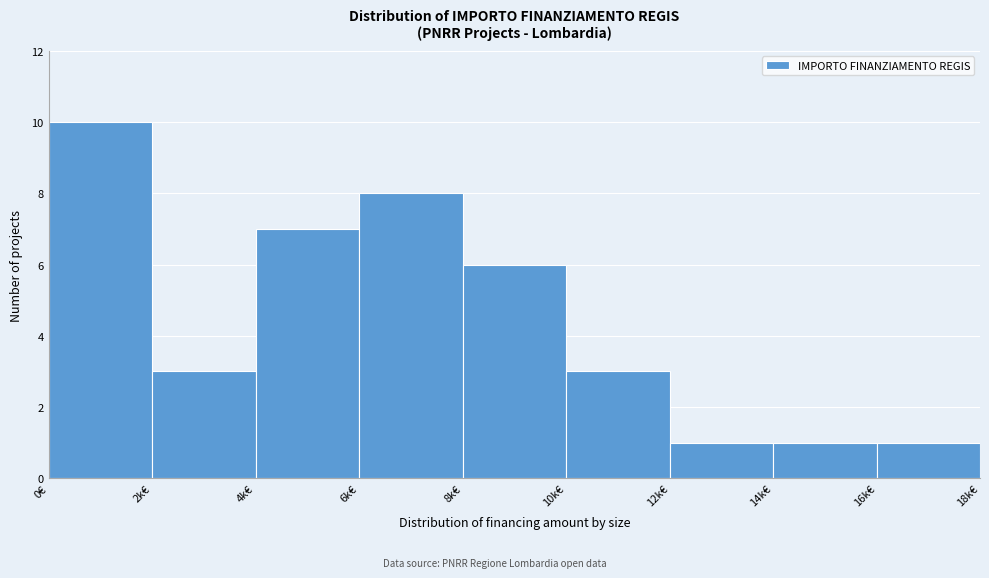

Reading right to left, what are all the values shown in this chart?

16k€=1	14k€=1	12k€=1	10k€=3	8k€=6	6k€=8	4k€=7	2k€=3	0€=10